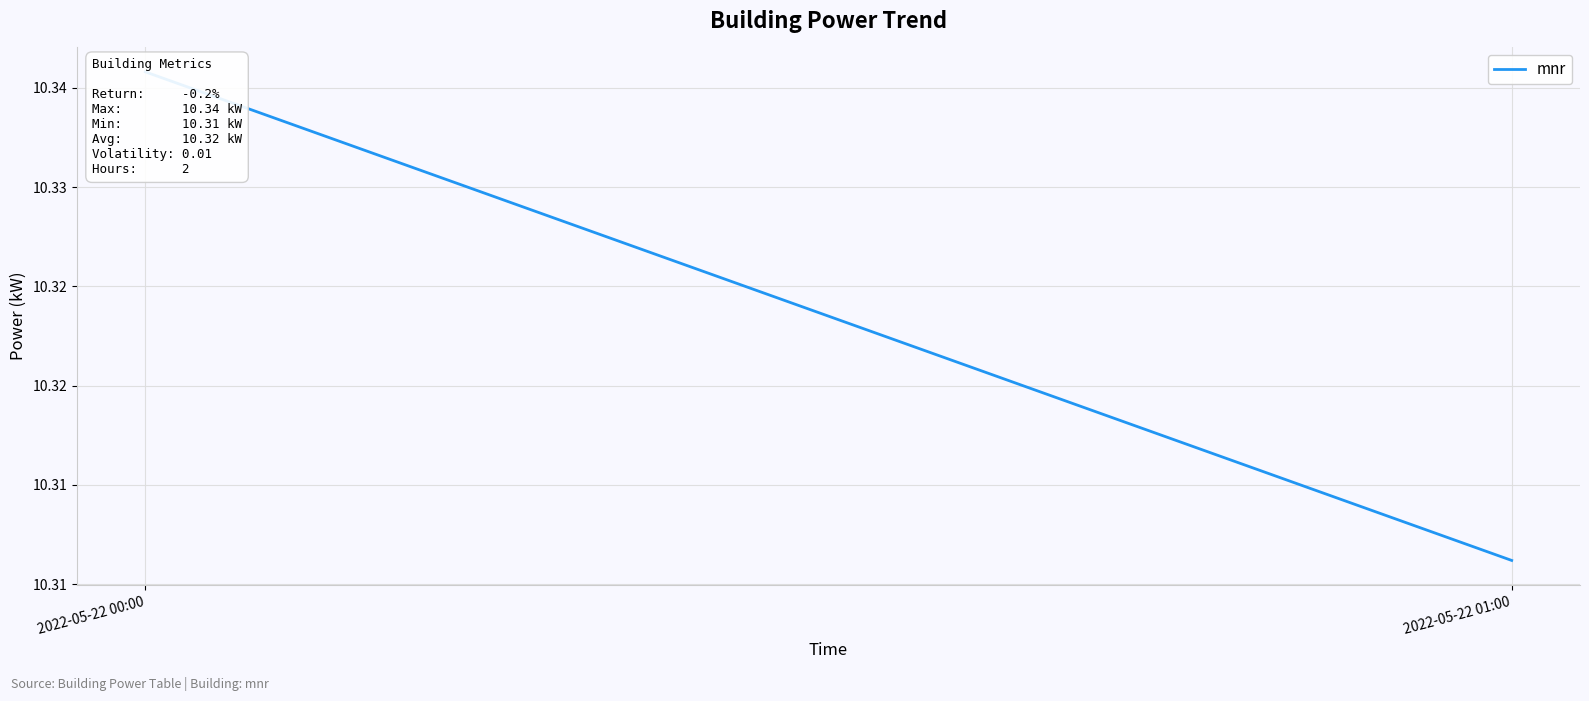

What position from the right is 2022-05-22 00:00?

2